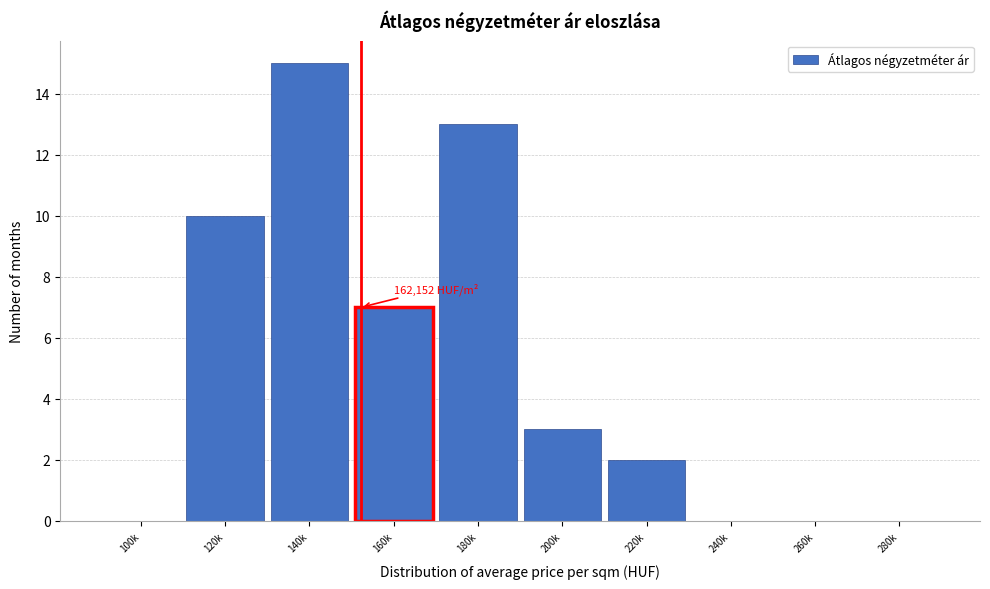

Reading left to right, list all the values displayed in this chart.

100k=0	120k=10	140k=15	160k=7	180k=13	200k=3	220k=2	240k=0	260k=0	280k=0